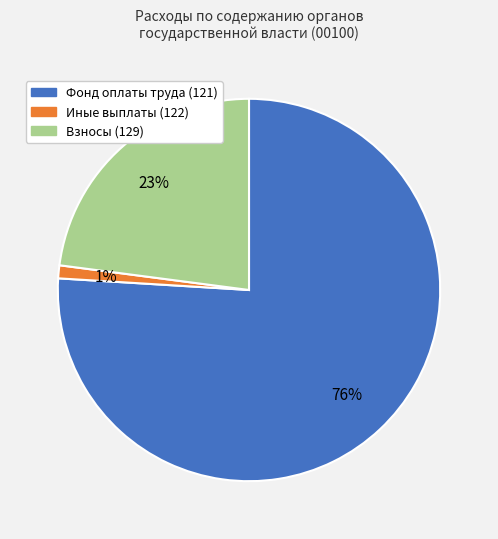

The Фонд оплаты труда (121) slice represents 89% of the pie. True or false?

False